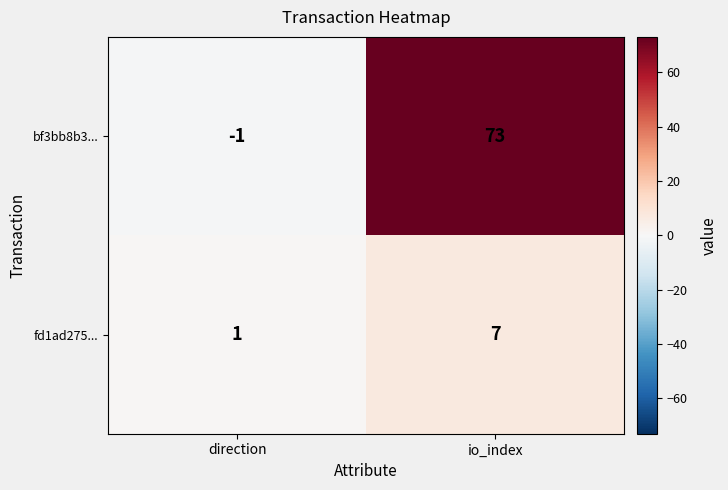

Rank the series by their average value, from lowest to highest.

fd1ad275..., bf3bb8b3...